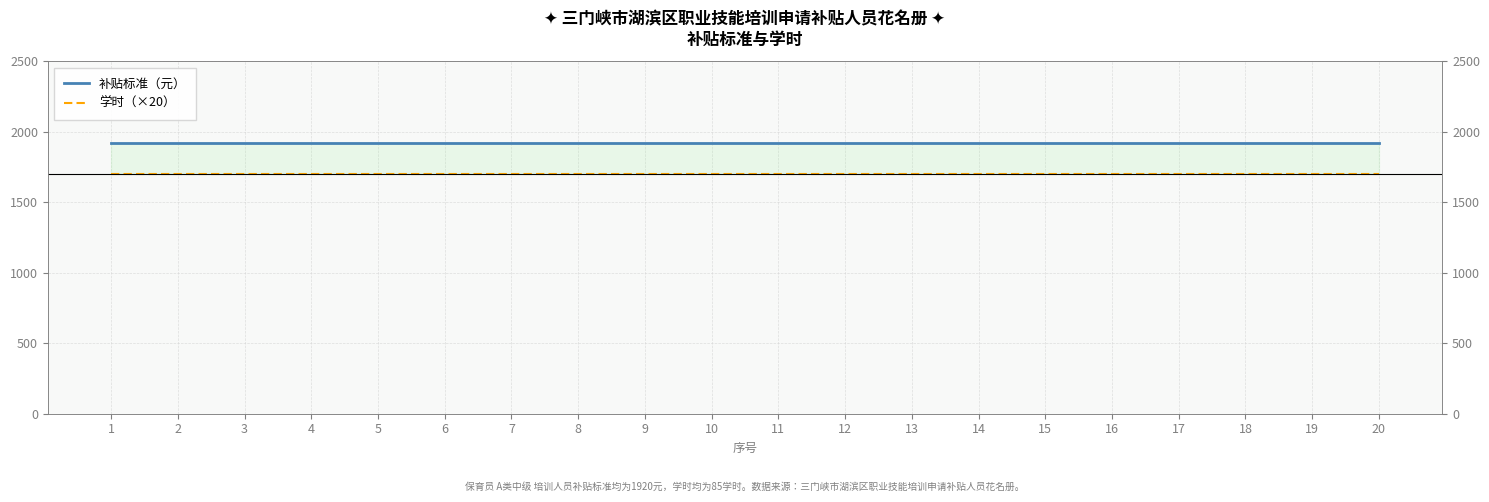

What value does the 补贴标准（元） series have at 17?

1920